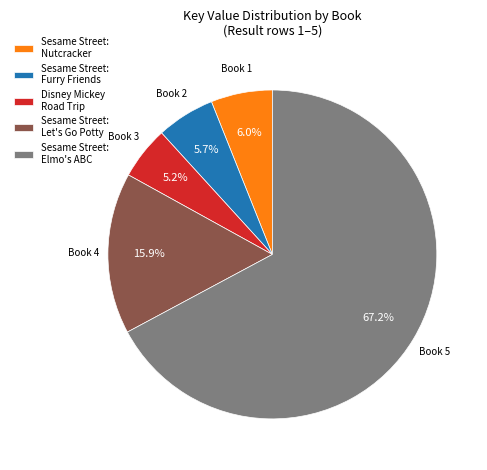

To the nearest percent, what is the difference between the largest and smallest slice percentages?

62%